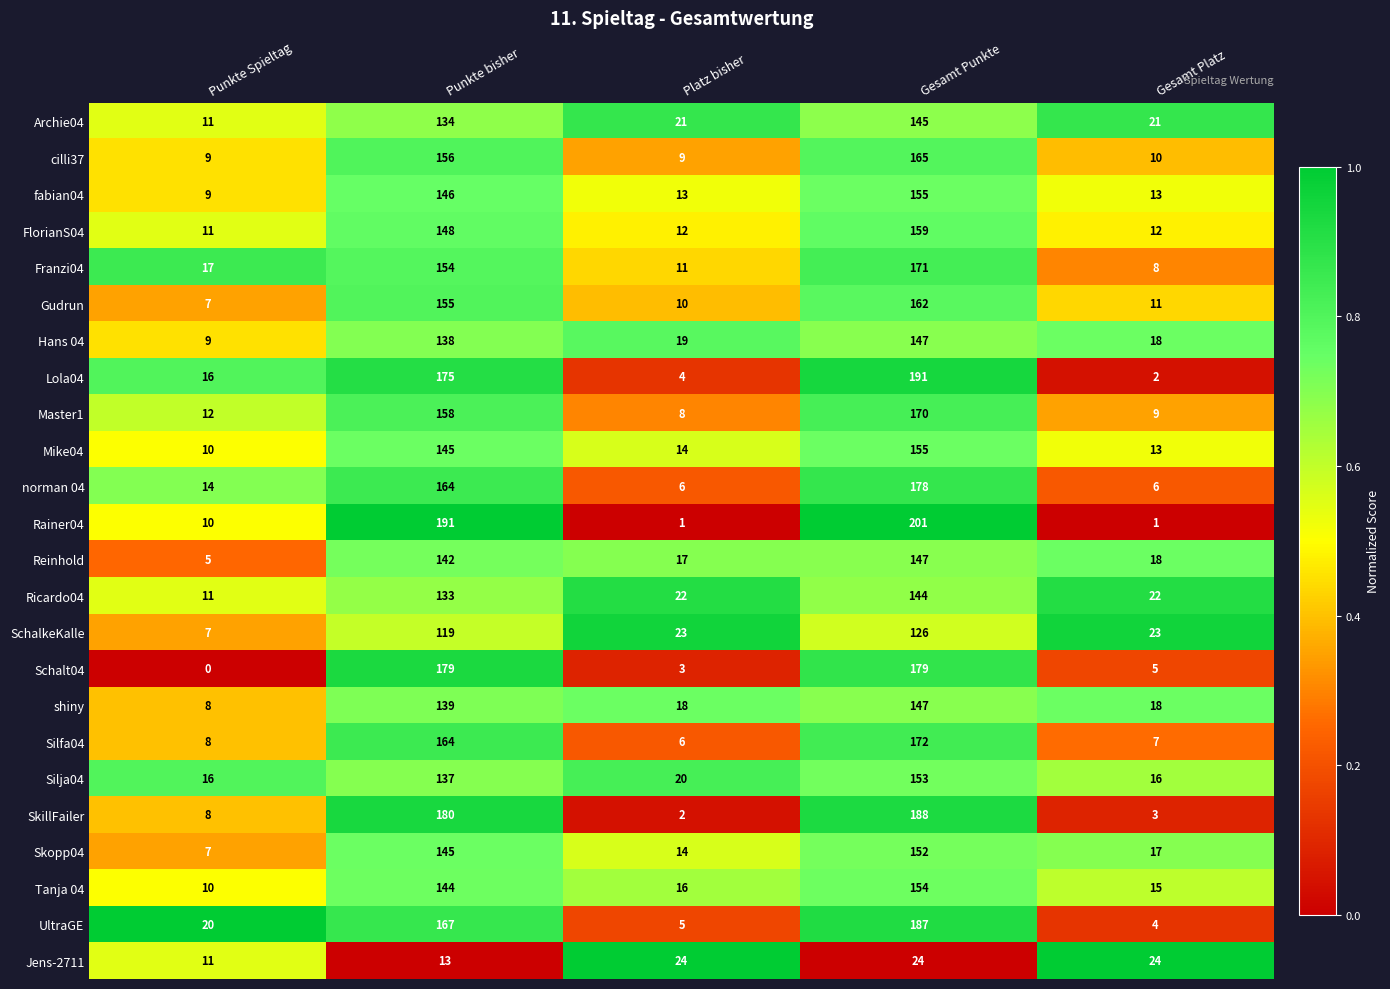

Which series has the largest total across all categories?

Rainer04